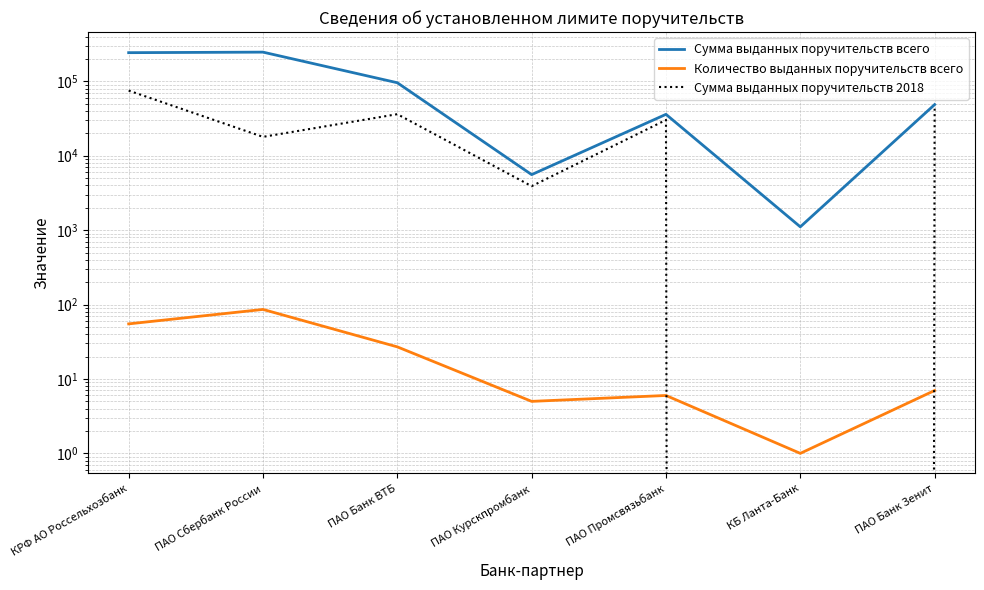

The Количество выданных поручительств всего series shows 6.0 at ПАО Промсвязьбанк. True or false?

True